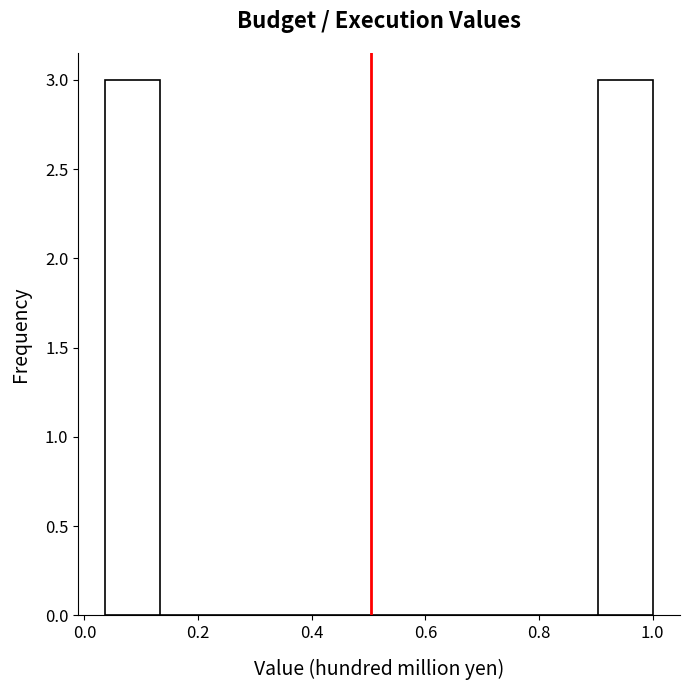

Reading left to right, transcribe this chart: for each bar, give the range it covers on the x-axis and its height. Neither the bar edges nor the heights are printed on the chart, so give them approximately, as read against the axes.

0.04 to 0.14: 3
0.14 to 0.22: 0
0.22 to 0.32: 0
0.32 to 0.42: 0
0.42 to 0.52: 0
0.52 to 0.62: 0
0.62 to 0.72: 0
0.72 to 0.80: 0
0.80 to 0.90: 0
0.90 to 1.00: 3